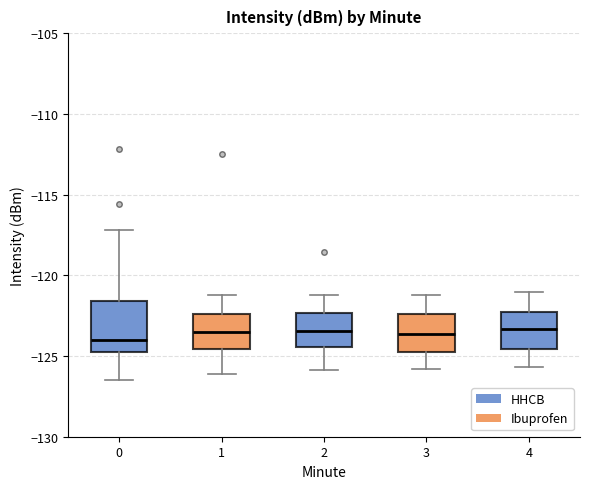

Reading left to right, read every box against the y-axis: the position of its median line, the range the box covers, and the ends of its whiskers. The values are not printed on the chart, so give them approximately, as read against the axis.

0: median -124.0, box -125.0 to -121.5, whiskers -126.5 to -117.0
1: median -123.5, box -124.5 to -122.5, whiskers -126.0 to -121.0
2: median -123.5, box -124.5 to -122.5, whiskers -126.0 to -121.0
3: median -123.5, box -124.5 to -122.5, whiskers -126.0 to -121.0
4: median -123.5, box -124.5 to -122.5, whiskers -125.5 to -121.0